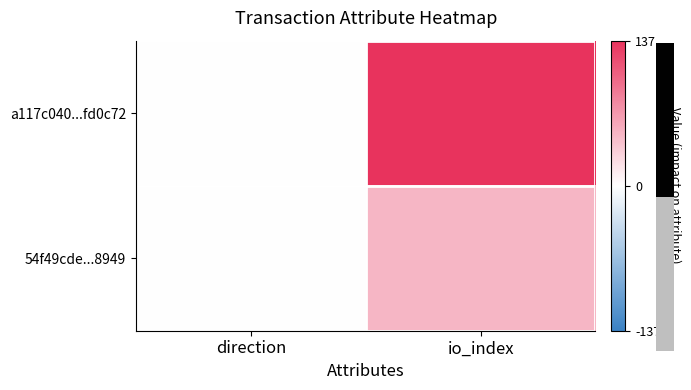

Reading left to right, transcribe all the data shown in this chart.

a117c040...fd0c72: direction=-1	io_index=137
54f49cde...8949: direction=1	io_index=49